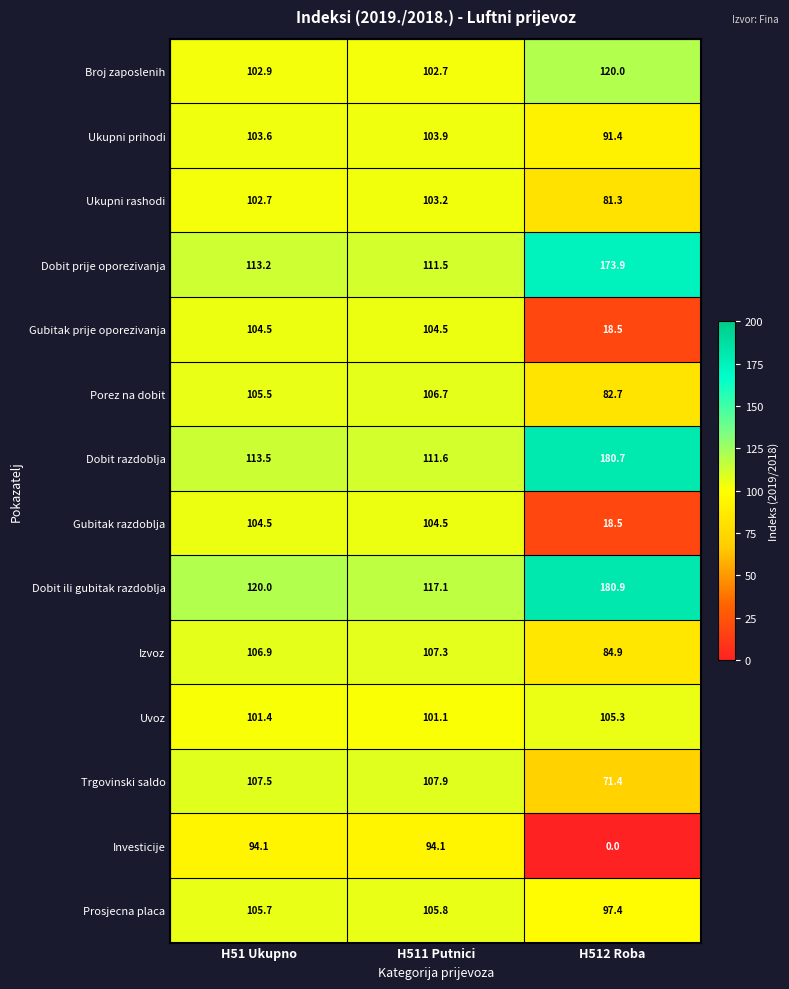

Which series has the widest spread of values?

Investicije